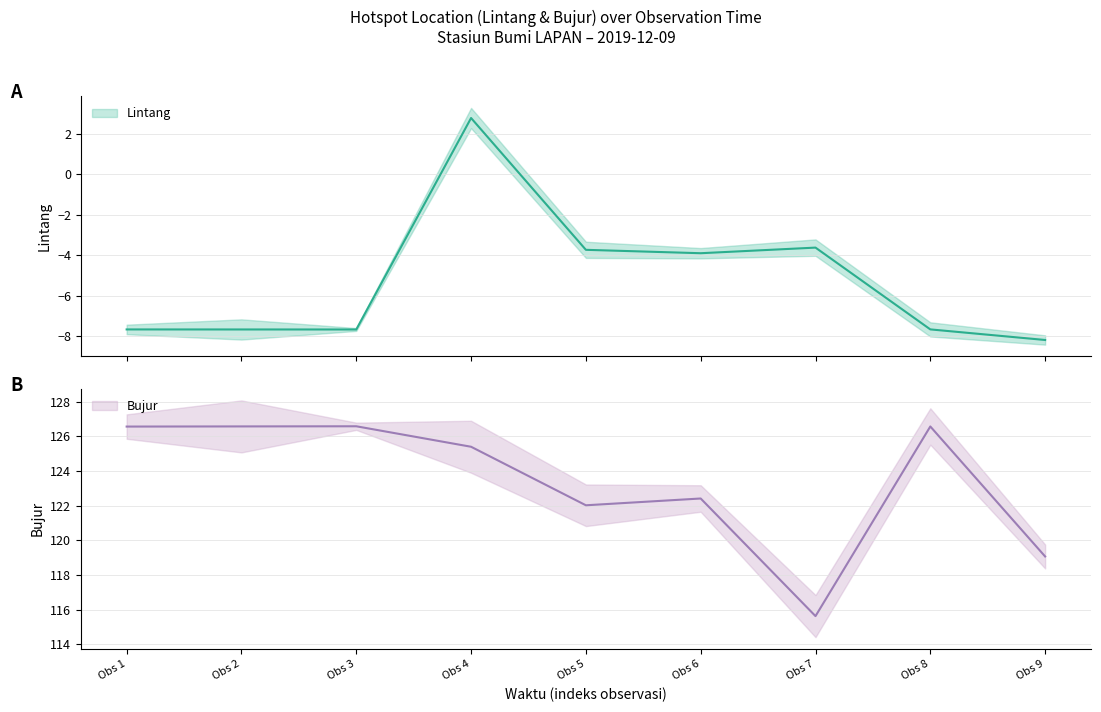

At how many categories does at least one series exceed 97?

9